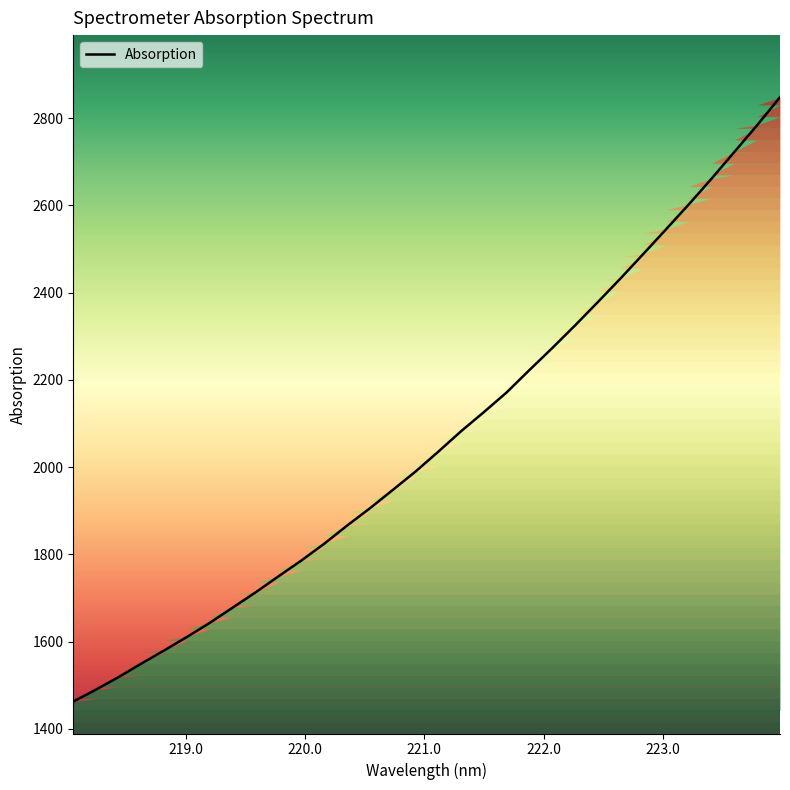

What is the sum of all values?

66016.5